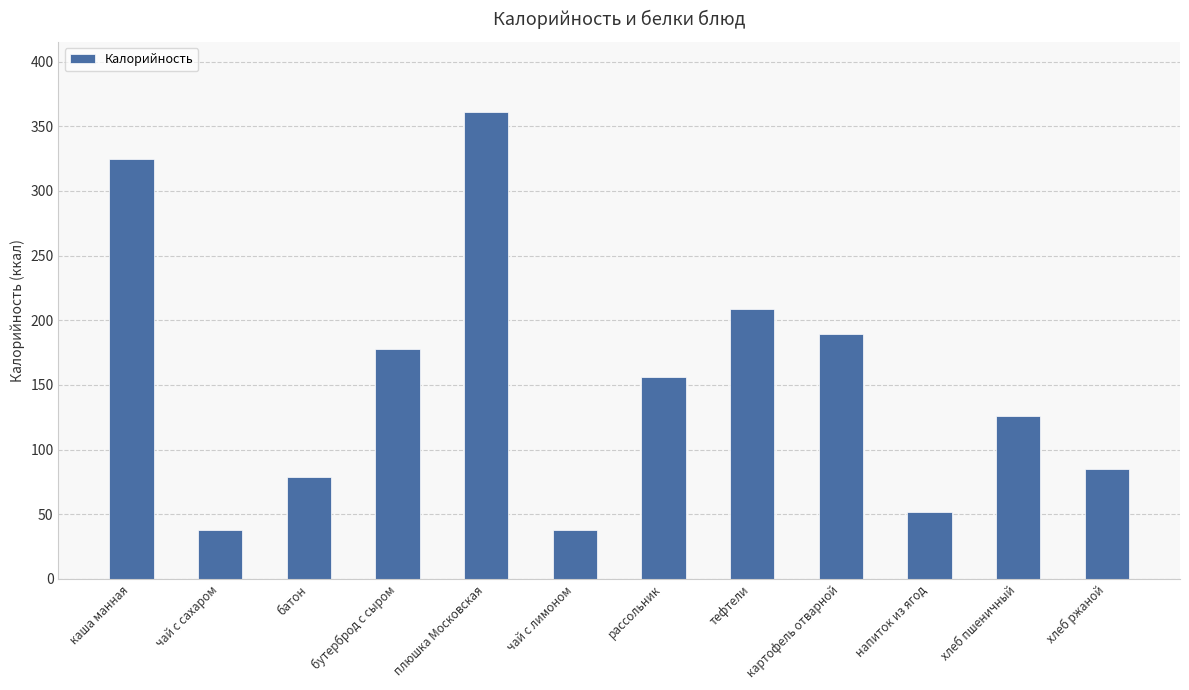

The value at хлеб ржаной is 85. True or false?

True